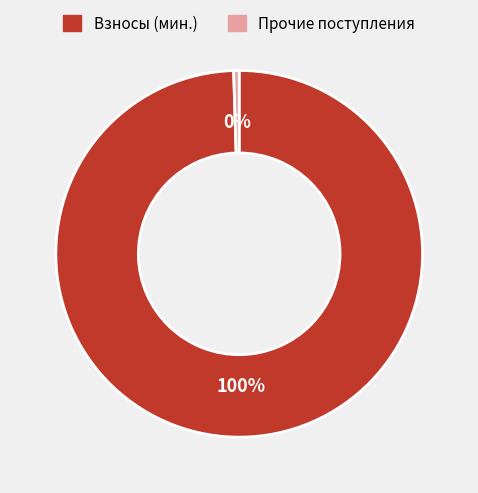

Is there any slice that represents more than half of the pie?

Yes